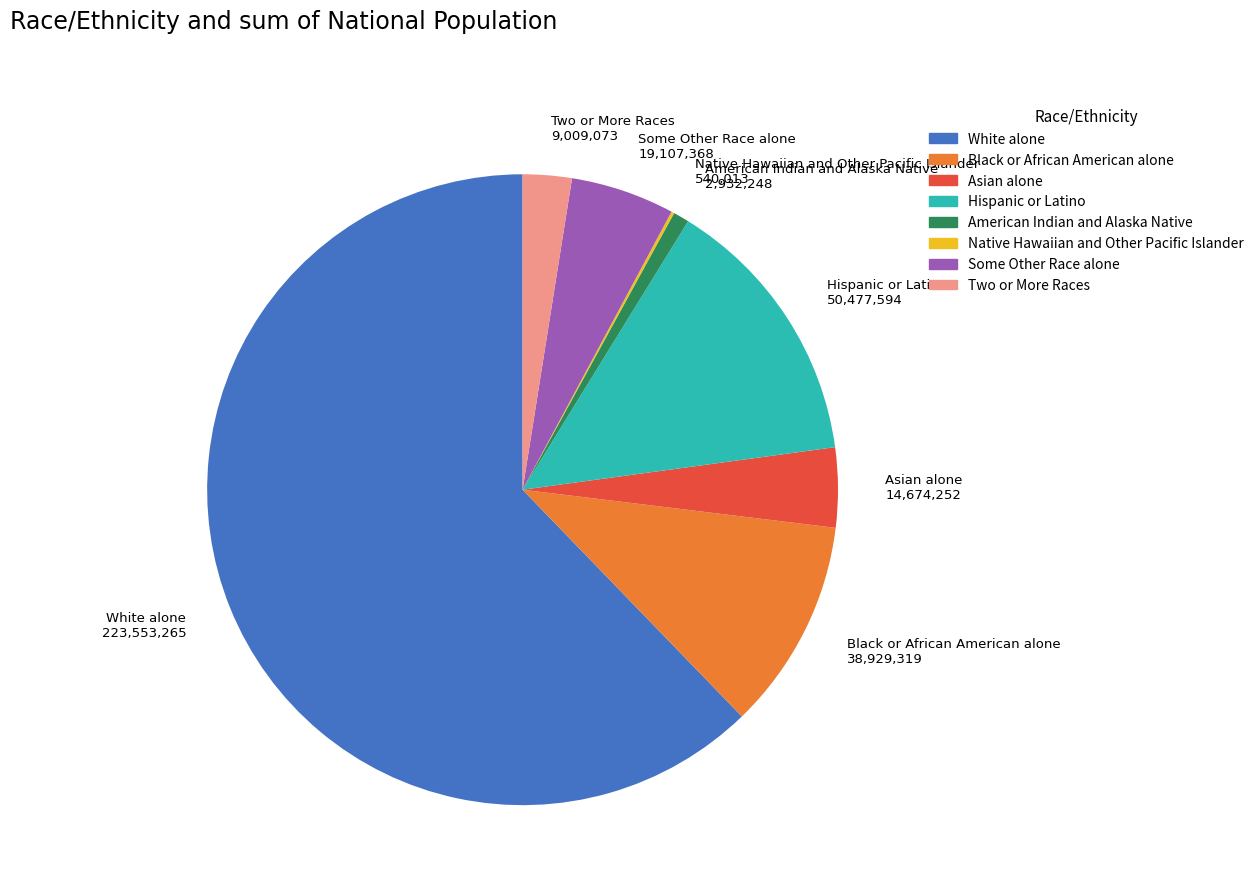

Which slice represents more than half of the pie?

White alone